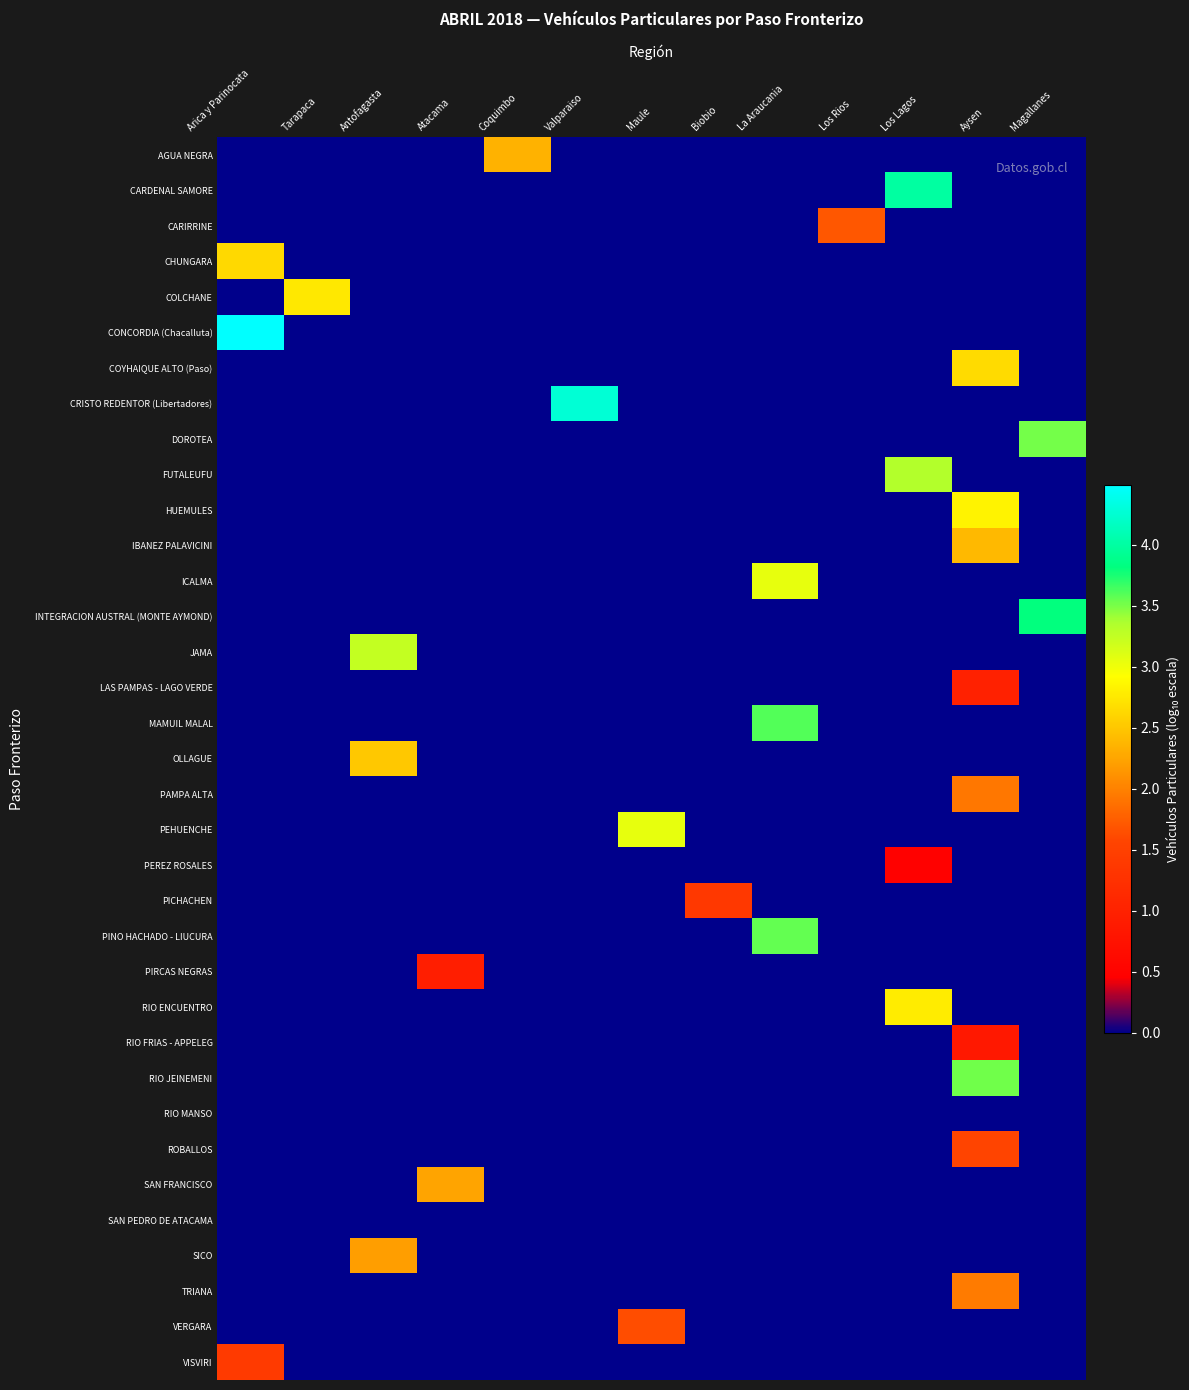

Reading left to right, extract all data points from this chart.

AGUA NEGRA: Arica y Parinocata=0.0	Tarapaca=0.0	Antofagasta=0.0	Atacama=0.0	Coquimbo=2.3	Valparaiso=0.0	Maule=0.0	Biobio=0.0	La Araucania=0.0	Los Rios=0.0	Los Lagos=0.0	Aysen=0.0	Magallanes=0.0
CARDENAL SAMORE: Arica y Parinocata=0.0	Tarapaca=0.0	Antofagasta=0.0	Atacama=0.0	Coquimbo=0.0	Valparaiso=0.0	Maule=0.0	Biobio=0.0	La Araucania=0.0	Los Rios=0.0	Los Lagos=4.0	Aysen=0.0	Magallanes=0.0
CARIRRINE: Arica y Parinocata=0.0	Tarapaca=0.0	Antofagasta=0.0	Atacama=0.0	Coquimbo=0.0	Valparaiso=0.0	Maule=0.0	Biobio=0.0	La Araucania=0.0	Los Rios=1.7	Los Lagos=0.0	Aysen=0.0	Magallanes=0.0
CHUNGARA: Arica y Parinocata=2.6	Tarapaca=0.0	Antofagasta=0.0	Atacama=0.0	Coquimbo=0.0	Valparaiso=0.0	Maule=0.0	Biobio=0.0	La Araucania=0.0	Los Rios=0.0	Los Lagos=0.0	Aysen=0.0	Magallanes=0.0
COLCHANE: Arica y Parinocata=0.0	Tarapaca=2.8	Antofagasta=0.0	Atacama=0.0	Coquimbo=0.0	Valparaiso=0.0	Maule=0.0	Biobio=0.0	La Araucania=0.0	Los Rios=0.0	Los Lagos=0.0	Aysen=0.0	Magallanes=0.0
CONCORDIA (Chacalluta): Arica y Parinocata=4.5	Tarapaca=0.0	Antofagasta=0.0	Atacama=0.0	Coquimbo=0.0	Valparaiso=0.0	Maule=0.0	Biobio=0.0	La Araucania=0.0	Los Rios=0.0	Los Lagos=0.0	Aysen=0.0	Magallanes=0.0
COYHAIQUE ALTO (Paso): Arica y Parinocata=0.0	Tarapaca=0.0	Antofagasta=0.0	Atacama=0.0	Coquimbo=0.0	Valparaiso=0.0	Maule=0.0	Biobio=0.0	La Araucania=0.0	Los Rios=0.0	Los Lagos=0.0	Aysen=2.7	Magallanes=0.0
CRISTO REDENTOR (Libertadores): Arica y Parinocata=0.0	Tarapaca=0.0	Antofagasta=0.0	Atacama=0.0	Coquimbo=0.0	Valparaiso=4.3	Maule=0.0	Biobio=0.0	La Araucania=0.0	Los Rios=0.0	Los Lagos=0.0	Aysen=0.0	Magallanes=0.0
DOROTEA: Arica y Parinocata=0.0	Tarapaca=0.0	Antofagasta=0.0	Atacama=0.0	Coquimbo=0.0	Valparaiso=0.0	Maule=0.0	Biobio=0.0	La Araucania=0.0	Los Rios=0.0	Los Lagos=0.0	Aysen=0.0	Magallanes=3.5
FUTALEUFU: Arica y Parinocata=0.0	Tarapaca=0.0	Antofagasta=0.0	Atacama=0.0	Coquimbo=0.0	Valparaiso=0.0	Maule=0.0	Biobio=0.0	La Araucania=0.0	Los Rios=0.0	Los Lagos=3.3	Aysen=0.0	Magallanes=0.0
HUEMULES: Arica y Parinocata=0.0	Tarapaca=0.0	Antofagasta=0.0	Atacama=0.0	Coquimbo=0.0	Valparaiso=0.0	Maule=0.0	Biobio=0.0	La Araucania=0.0	Los Rios=0.0	Los Lagos=0.0	Aysen=2.8	Magallanes=0.0
IBANEZ PALAVICINI: Arica y Parinocata=0.0	Tarapaca=0.0	Antofagasta=0.0	Atacama=0.0	Coquimbo=0.0	Valparaiso=0.0	Maule=0.0	Biobio=0.0	La Araucania=0.0	Los Rios=0.0	Los Lagos=0.0	Aysen=2.4	Magallanes=0.0
ICALMA: Arica y Parinocata=0.0	Tarapaca=0.0	Antofagasta=0.0	Atacama=0.0	Coquimbo=0.0	Valparaiso=0.0	Maule=0.0	Biobio=0.0	La Araucania=3.1	Los Rios=0.0	Los Lagos=0.0	Aysen=0.0	Magallanes=0.0
INTEGRACION AUSTRAL (MONTE AYMOND): Arica y Parinocata=0.0	Tarapaca=0.0	Antofagasta=0.0	Atacama=0.0	Coquimbo=0.0	Valparaiso=0.0	Maule=0.0	Biobio=0.0	La Araucania=0.0	Los Rios=0.0	Los Lagos=0.0	Aysen=0.0	Magallanes=3.8
JAMA: Arica y Parinocata=0.0	Tarapaca=0.0	Antofagasta=3.2	Atacama=0.0	Coquimbo=0.0	Valparaiso=0.0	Maule=0.0	Biobio=0.0	La Araucania=0.0	Los Rios=0.0	Los Lagos=0.0	Aysen=0.0	Magallanes=0.0
LAS PAMPAS - LAGO VERDE: Arica y Parinocata=0.0	Tarapaca=0.0	Antofagasta=0.0	Atacama=0.0	Coquimbo=0.0	Valparaiso=0.0	Maule=0.0	Biobio=0.0	La Araucania=0.0	Los Rios=0.0	Los Lagos=0.0	Aysen=1.0	Magallanes=0.0
MAMUIL MALAL: Arica y Parinocata=0.0	Tarapaca=0.0	Antofagasta=0.0	Atacama=0.0	Coquimbo=0.0	Valparaiso=0.0	Maule=0.0	Biobio=0.0	La Araucania=3.6	Los Rios=0.0	Los Lagos=0.0	Aysen=0.0	Magallanes=0.0
OLLAGUE: Arica y Parinocata=0.0	Tarapaca=0.0	Antofagasta=2.5	Atacama=0.0	Coquimbo=0.0	Valparaiso=0.0	Maule=0.0	Biobio=0.0	La Araucania=0.0	Los Rios=0.0	Los Lagos=0.0	Aysen=0.0	Magallanes=0.0
PAMPA ALTA: Arica y Parinocata=0.0	Tarapaca=0.0	Antofagasta=0.0	Atacama=0.0	Coquimbo=0.0	Valparaiso=0.0	Maule=0.0	Biobio=0.0	La Araucania=0.0	Los Rios=0.0	Los Lagos=0.0	Aysen=1.9	Magallanes=0.0
PEHUENCHE: Arica y Parinocata=0.0	Tarapaca=0.0	Antofagasta=0.0	Atacama=0.0	Coquimbo=0.0	Valparaiso=0.0	Maule=3.1	Biobio=0.0	La Araucania=0.0	Los Rios=0.0	Los Lagos=0.0	Aysen=0.0	Magallanes=0.0
PEREZ ROSALES: Arica y Parinocata=0.0	Tarapaca=0.0	Antofagasta=0.0	Atacama=0.0	Coquimbo=0.0	Valparaiso=0.0	Maule=0.0	Biobio=0.0	La Araucania=0.0	Los Rios=0.0	Los Lagos=0.5	Aysen=0.0	Magallanes=0.0
PICHACHEN: Arica y Parinocata=0.0	Tarapaca=0.0	Antofagasta=0.0	Atacama=0.0	Coquimbo=0.0	Valparaiso=0.0	Maule=0.0	Biobio=1.4	La Araucania=0.0	Los Rios=0.0	Los Lagos=0.0	Aysen=0.0	Magallanes=0.0
PINO HACHADO - LIUCURA: Arica y Parinocata=0.0	Tarapaca=0.0	Antofagasta=0.0	Atacama=0.0	Coquimbo=0.0	Valparaiso=0.0	Maule=0.0	Biobio=0.0	La Araucania=3.6	Los Rios=0.0	Los Lagos=0.0	Aysen=0.0	Magallanes=0.0
PIRCAS NEGRAS: Arica y Parinocata=0.0	Tarapaca=0.0	Antofagasta=0.0	Atacama=1.0	Coquimbo=0.0	Valparaiso=0.0	Maule=0.0	Biobio=0.0	La Araucania=0.0	Los Rios=0.0	Los Lagos=0.0	Aysen=0.0	Magallanes=0.0
RIO ENCUENTRO: Arica y Parinocata=0.0	Tarapaca=0.0	Antofagasta=0.0	Atacama=0.0	Coquimbo=0.0	Valparaiso=0.0	Maule=0.0	Biobio=0.0	La Araucania=0.0	Los Rios=0.0	Los Lagos=2.8	Aysen=0.0	Magallanes=0.0
RIO FRIAS - APPELEG: Arica y Parinocata=0.0	Tarapaca=0.0	Antofagasta=0.0	Atacama=0.0	Coquimbo=0.0	Valparaiso=0.0	Maule=0.0	Biobio=0.0	La Araucania=0.0	Los Rios=0.0	Los Lagos=0.0	Aysen=0.8	Magallanes=0.0
RIO JEINEMENI: Arica y Parinocata=0.0	Tarapaca=0.0	Antofagasta=0.0	Atacama=0.0	Coquimbo=0.0	Valparaiso=0.0	Maule=0.0	Biobio=0.0	La Araucania=0.0	Los Rios=0.0	Los Lagos=0.0	Aysen=3.5	Magallanes=0.0
RIO MANSO: Arica y Parinocata=0.0	Tarapaca=0.0	Antofagasta=0.0	Atacama=0.0	Coquimbo=0.0	Valparaiso=0.0	Maule=0.0	Biobio=0.0	La Araucania=0.0	Los Rios=0.0	Los Lagos=0.0	Aysen=0.0	Magallanes=0.0
ROBALLOS: Arica y Parinocata=0.0	Tarapaca=0.0	Antofagasta=0.0	Atacama=0.0	Coquimbo=0.0	Valparaiso=0.0	Maule=0.0	Biobio=0.0	La Araucania=0.0	Los Rios=0.0	Los Lagos=0.0	Aysen=1.6	Magallanes=0.0
SAN FRANCISCO: Arica y Parinocata=0.0	Tarapaca=0.0	Antofagasta=0.0	Atacama=2.2	Coquimbo=0.0	Valparaiso=0.0	Maule=0.0	Biobio=0.0	La Araucania=0.0	Los Rios=0.0	Los Lagos=0.0	Aysen=0.0	Magallanes=0.0
SAN PEDRO DE ATACAMA: Arica y Parinocata=0.0	Tarapaca=0.0	Antofagasta=0.0	Atacama=0.0	Coquimbo=0.0	Valparaiso=0.0	Maule=0.0	Biobio=0.0	La Araucania=0.0	Los Rios=0.0	Los Lagos=0.0	Aysen=0.0	Magallanes=0.0
SICO: Arica y Parinocata=0.0	Tarapaca=0.0	Antofagasta=2.2	Atacama=0.0	Coquimbo=0.0	Valparaiso=0.0	Maule=0.0	Biobio=0.0	La Araucania=0.0	Los Rios=0.0	Los Lagos=0.0	Aysen=0.0	Magallanes=0.0
TRIANA: Arica y Parinocata=0.0	Tarapaca=0.0	Antofagasta=0.0	Atacama=0.0	Coquimbo=0.0	Valparaiso=0.0	Maule=0.0	Biobio=0.0	La Araucania=0.0	Los Rios=0.0	Los Lagos=0.0	Aysen=2.0	Magallanes=0.0
VERGARA: Arica y Parinocata=0.0	Tarapaca=0.0	Antofagasta=0.0	Atacama=0.0	Coquimbo=0.0	Valparaiso=0.0	Maule=1.6	Biobio=0.0	La Araucania=0.0	Los Rios=0.0	Los Lagos=0.0	Aysen=0.0	Magallanes=0.0
VISVIRI: Arica y Parinocata=1.4	Tarapaca=0.0	Antofagasta=0.0	Atacama=0.0	Coquimbo=0.0	Valparaiso=0.0	Maule=0.0	Biobio=0.0	La Araucania=0.0	Los Rios=0.0	Los Lagos=0.0	Aysen=0.0	Magallanes=0.0